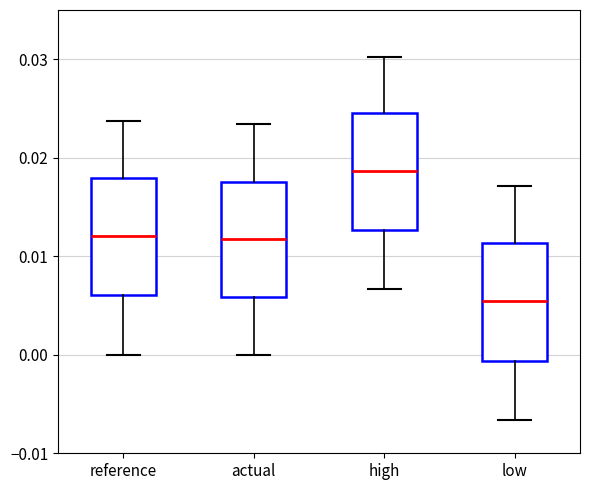

Reading left to right, transcribe this box plot: for each box, give where its median line is, the range the box spans, and where its two whiskers end, as read against the y-axis. The values are not printed on the chart, so give them approximately, as read against the axis.

reference: median 0.012, box 0.006 to 0.018, whiskers 0.000 to 0.024
actual: median 0.012, box 0.006 to 0.018, whiskers 0.000 to 0.023
high: median 0.019, box 0.013 to 0.025, whiskers 0.007 to 0.030
low: median 0.005, box -0.001 to 0.011, whiskers -0.007 to 0.017